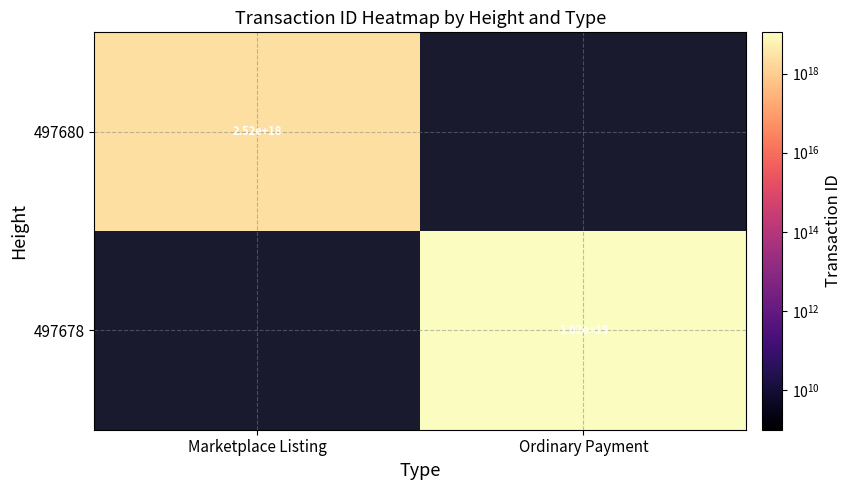

Is it true that 497680 equals 4056304975222359552 at Marketplace Listing?

False